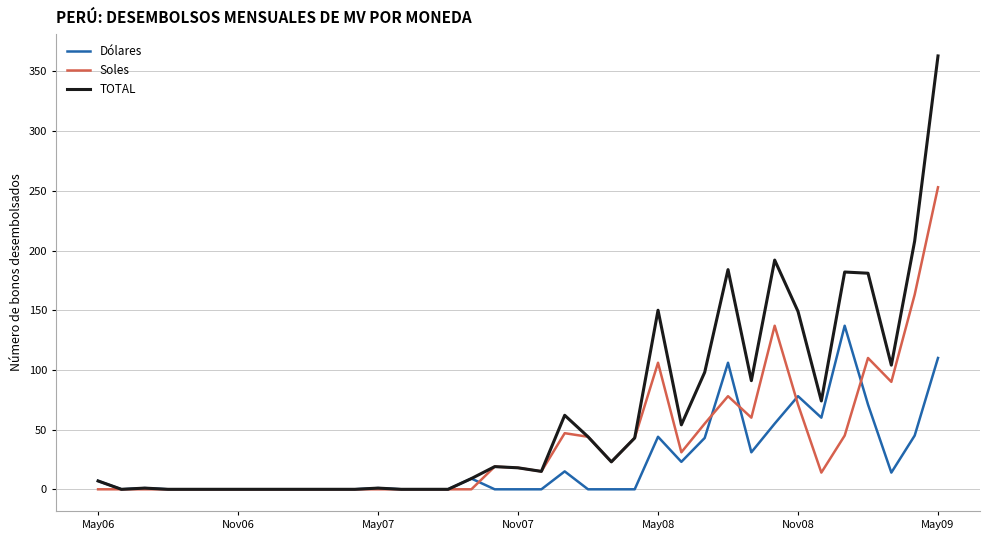

Which series has the widest spread of values?

TOTAL